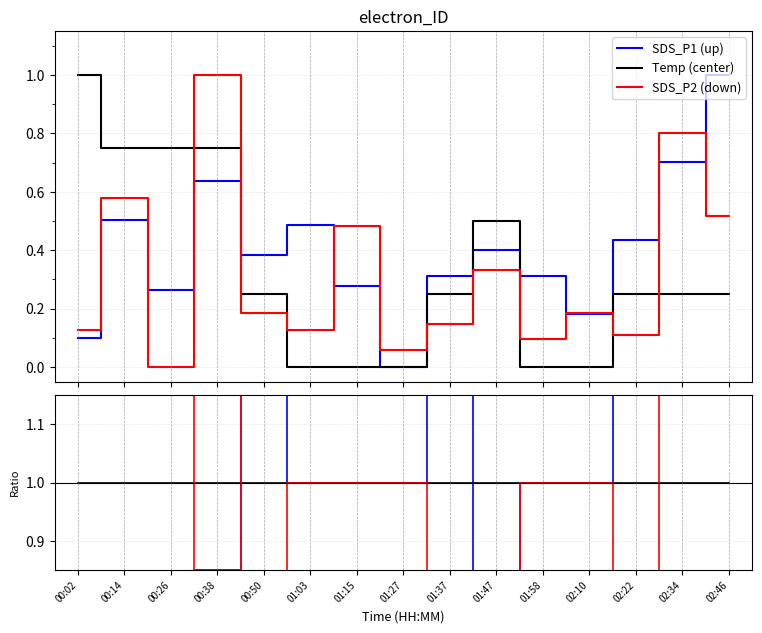

At which category does SDS_P2 reach its first local valley?

00:26